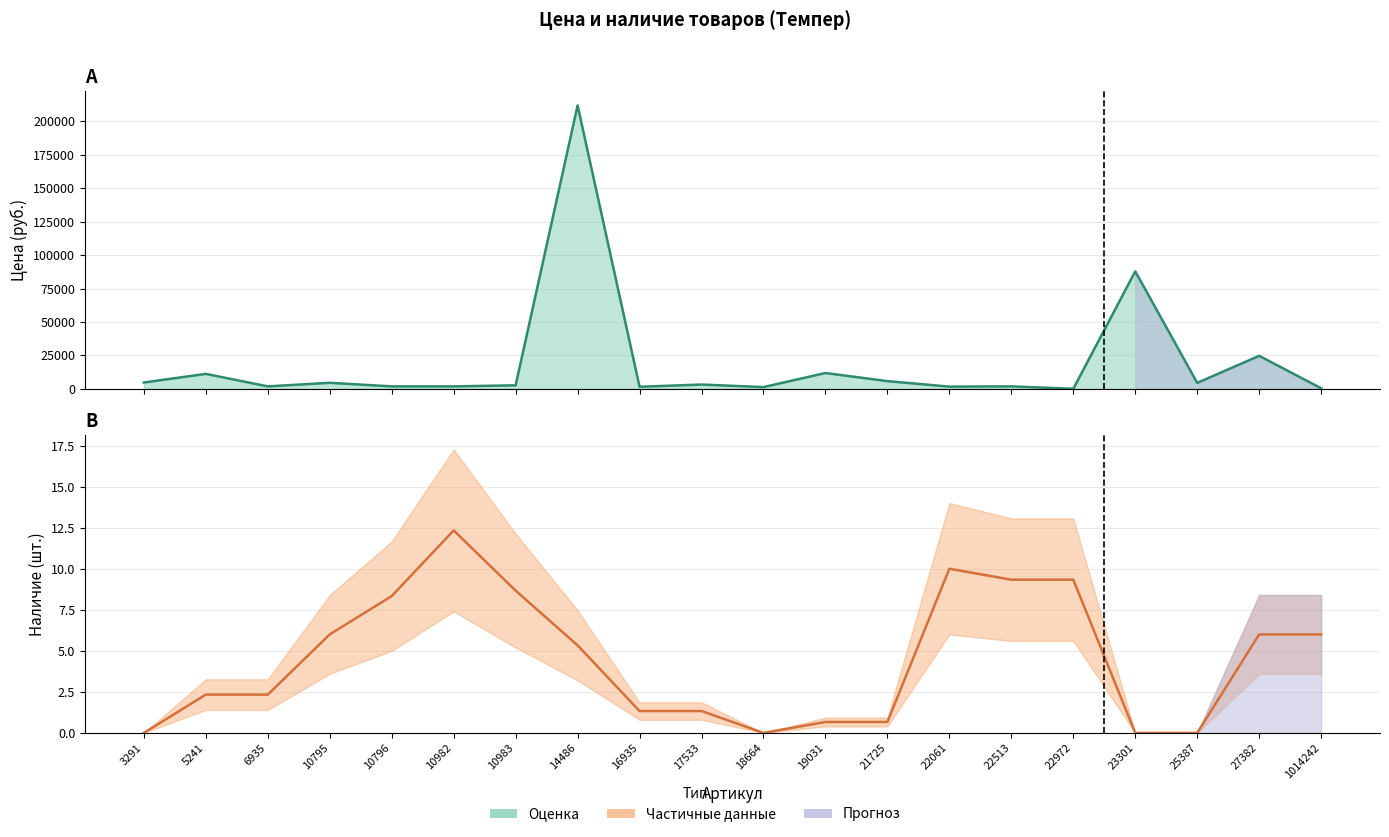

Rank the series by their average value, from lowest to highest.

Наличие, Цена